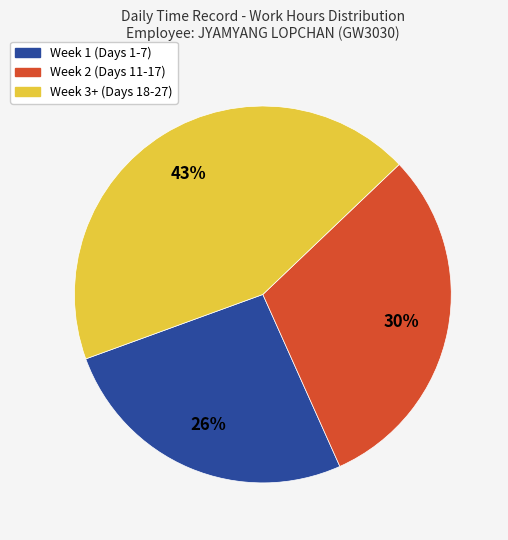

To the nearest percent, what is the average slice percentage?

33%